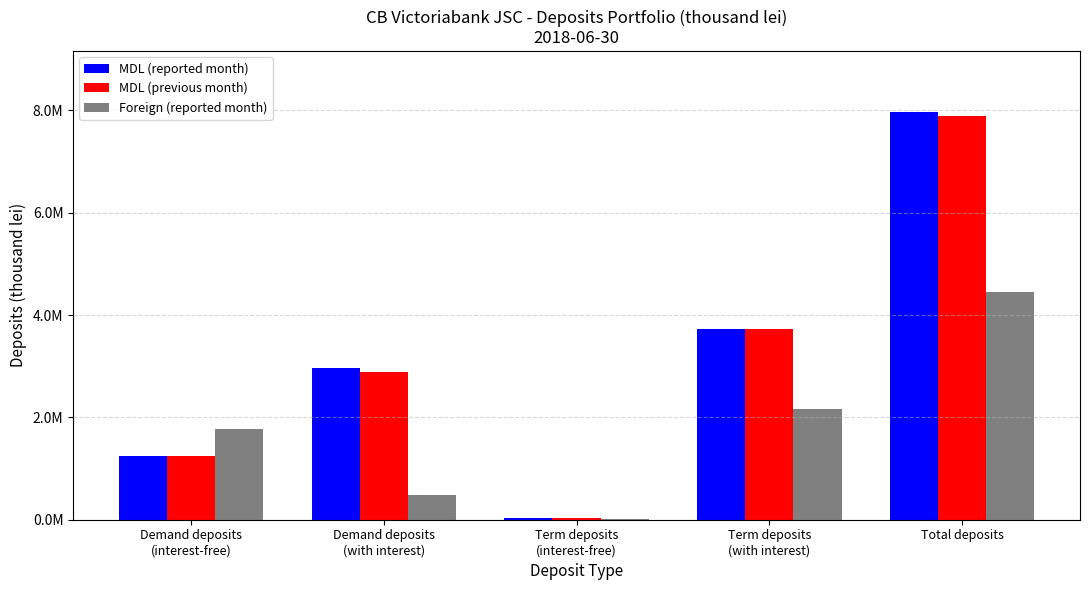

Are the bars horizontal?

No